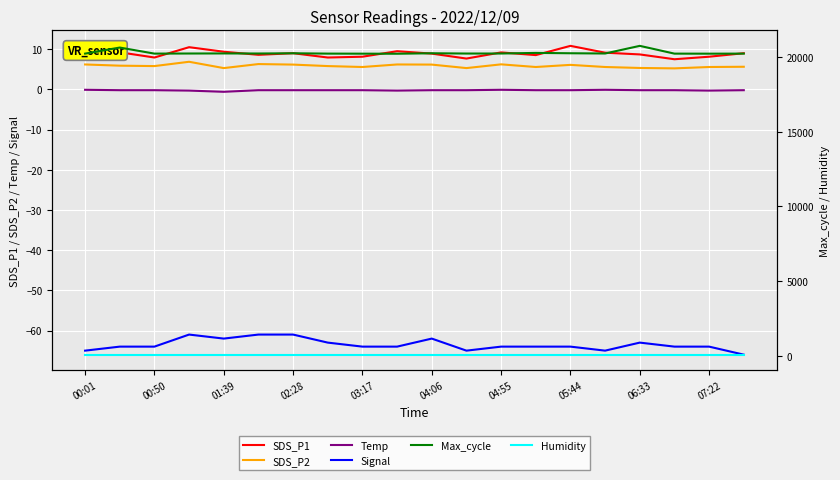

True or false: Signal and SDS_P1 intersect in this chart.

False